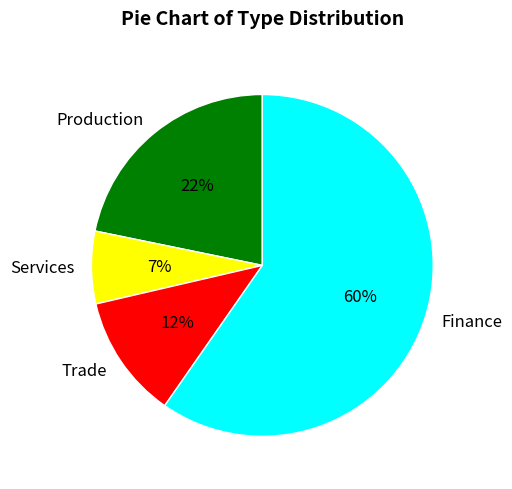

Is Trade the majority of the pie?

No